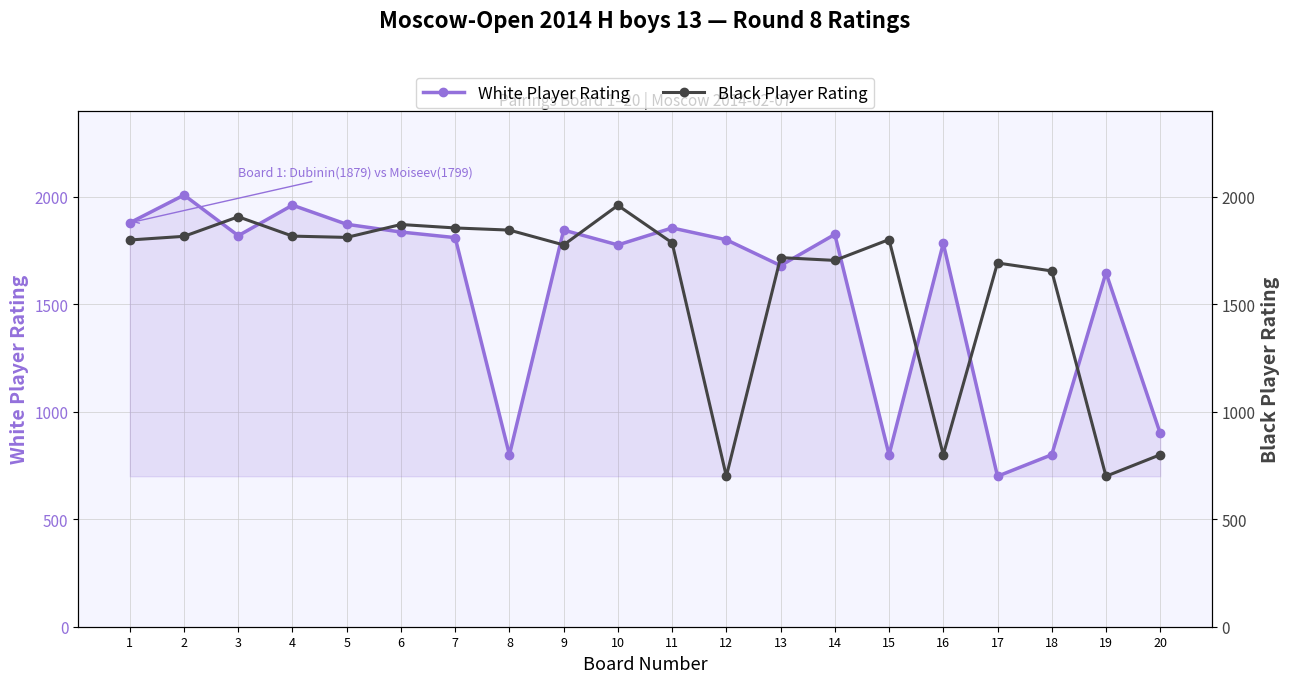

Where is Black Player Rating nearest to the value 1330?

18